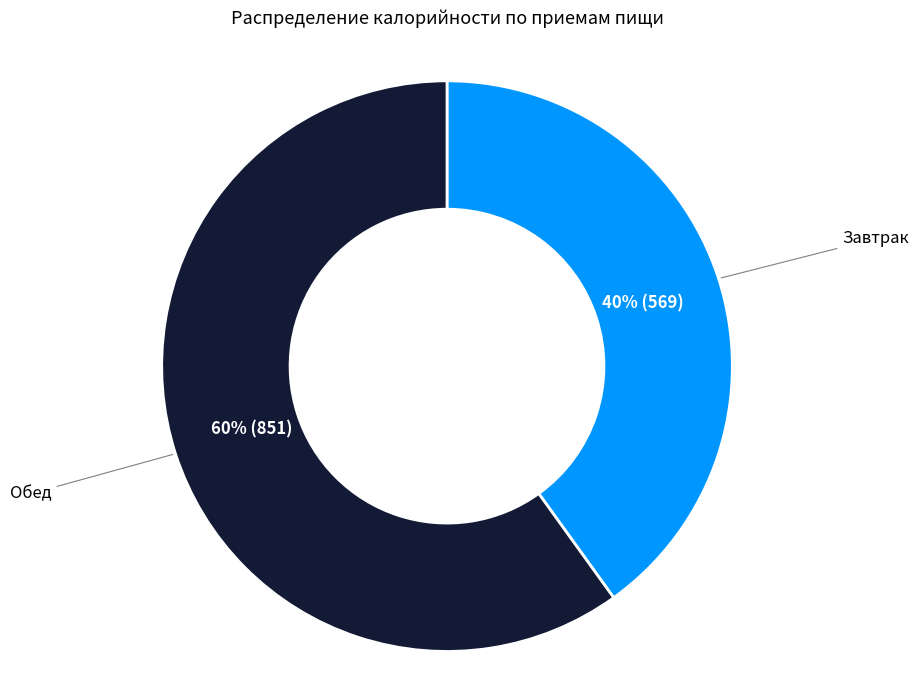

Is there a majority slice in this chart?

Yes